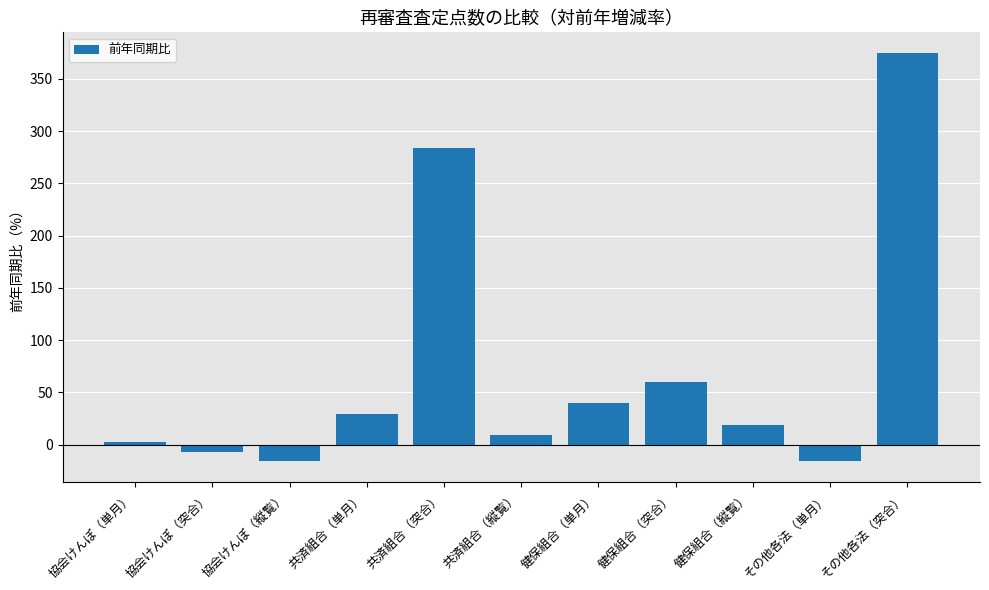

How many values are below zero?

3